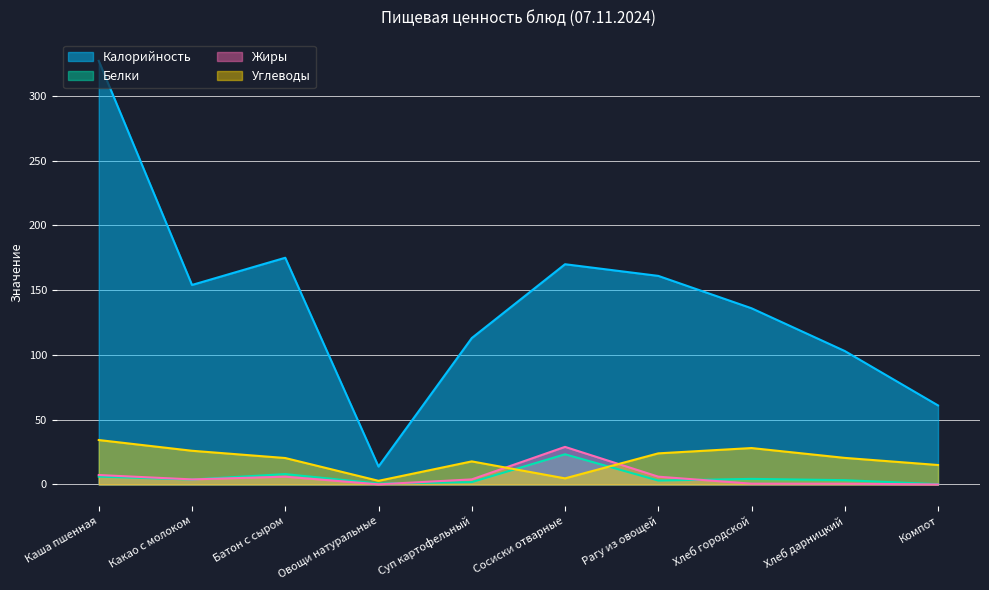

Reading left to right, list all the values displayed in this chart.

Калорийность: Каша пшенная=327.0	Какао с молоком=154.0	Батон с сыром=175.0	Овощи натуральные=13.8	Суп картофельный=113.0	Сосиски отварные=170.0	Рагу из овощей=161.0	Хлеб городской=136.0	Хлеб дарницкий=103.0	Компот=61.0
Белки: Каша пшенная=6.0	Какао с молоком=3.8	Батон с сыром=8.0	Овощи натуральные=0.7	Суп картофельный=1.8	Сосиски отварные=23.3	Рагу из овощей=3.0	Хлеб городской=4.3	Хлеб дарницкий=3.3	Компот=0.2
Жиры: Каша пшенная=7.3	Какао с молоком=3.9	Батон с сыром=6.0	Овощи натуральные=0.1	Суп картофельный=3.9	Сосиски отварные=29.0	Рагу из овощей=6.0	Хлеб городской=0.6	Хлеб дарницкий=0.6	Компот=0.0
Углеводы: Каша пшенная=34.3	Какао с молоком=26.0	Батон с сыром=20.4	Овощи натуральные=2.8	Суп картофельный=17.8	Сосиски отварные=4.7	Рагу из овощей=24.0	Хлеб городской=28.1	Хлеб дарницкий=20.5	Компот=15.0